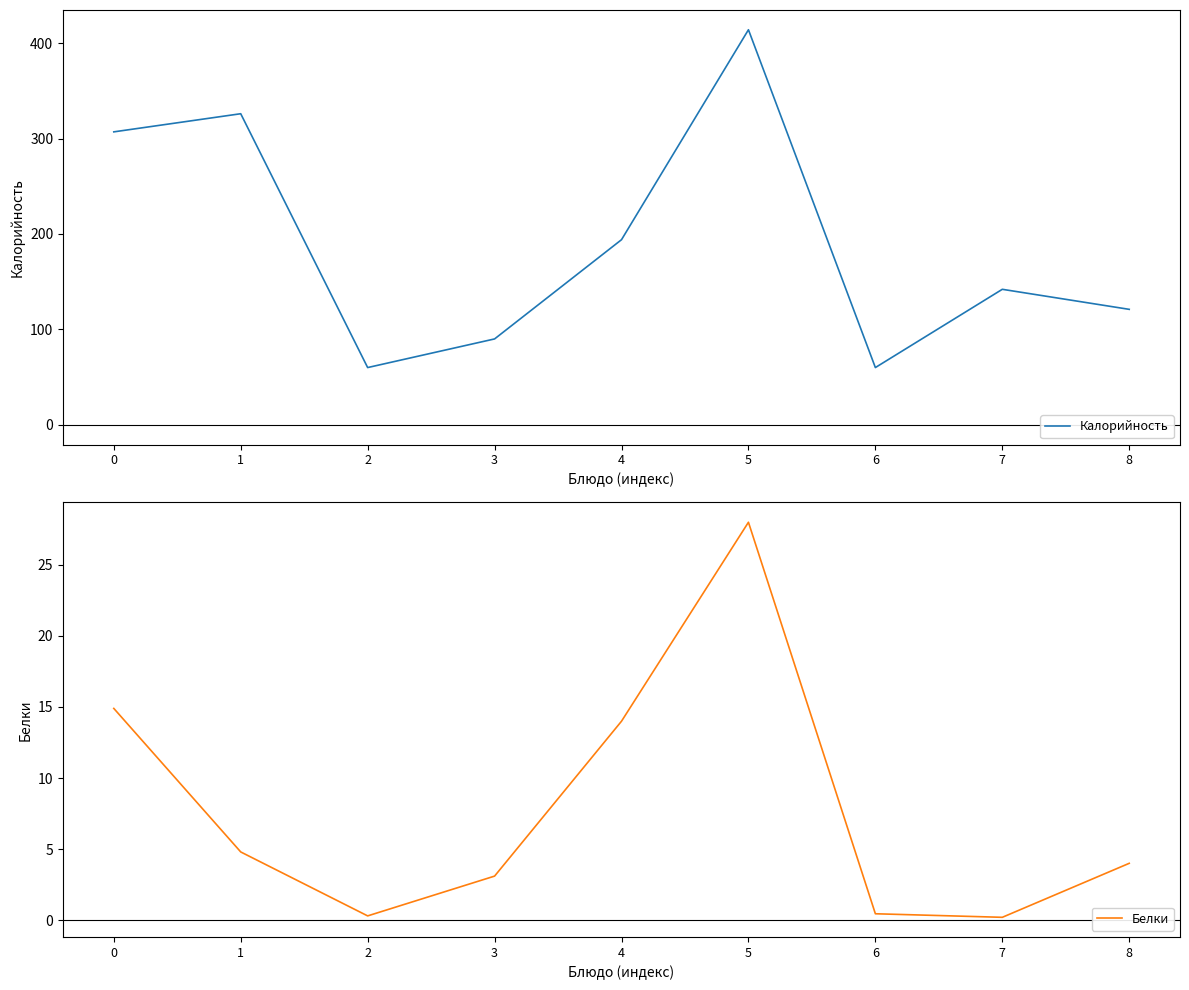

Is this an area chart (filled region under the line)?

No